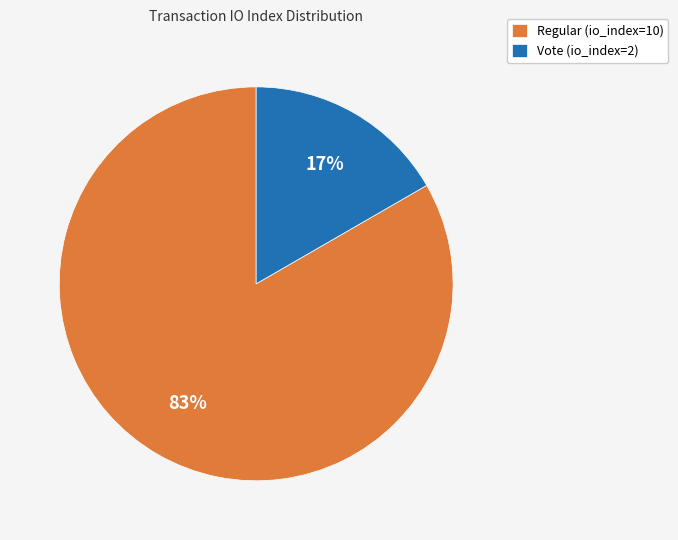

How many slices are in this pie chart?

2